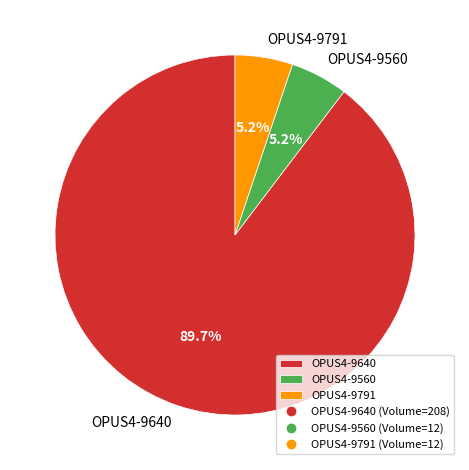

Which category has the biggest portion of the pie?

OPUS4-9640